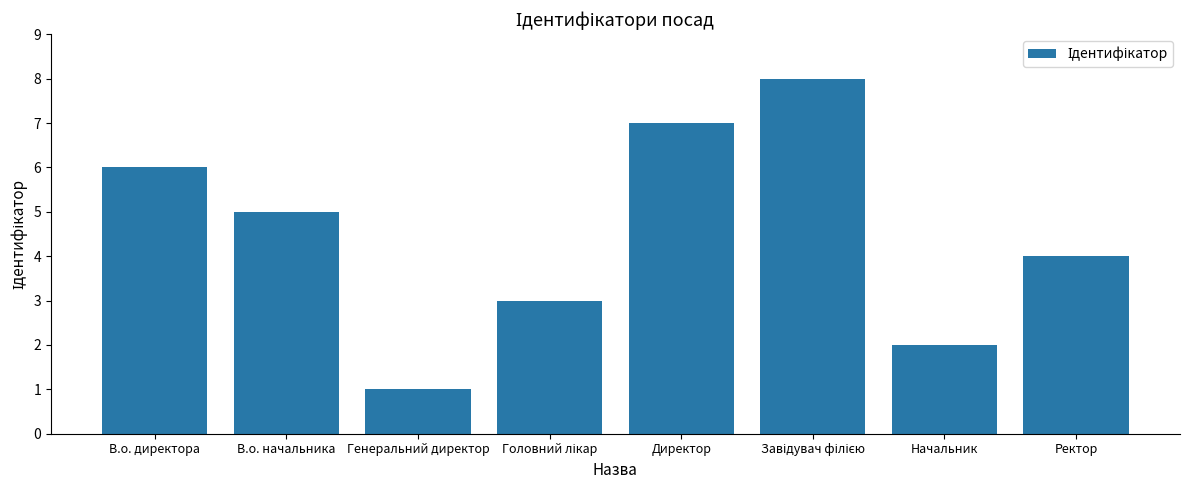

At which category does the chart reach its minimum across all series?

Генеральний директор